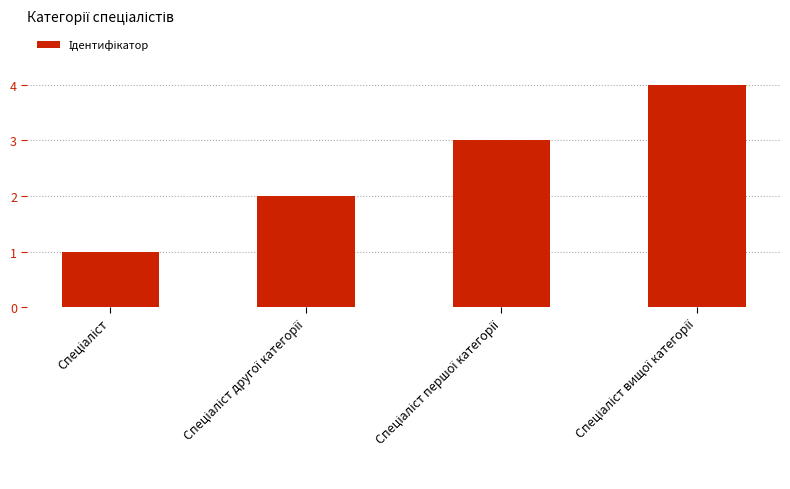

What is the sum of all values?

10